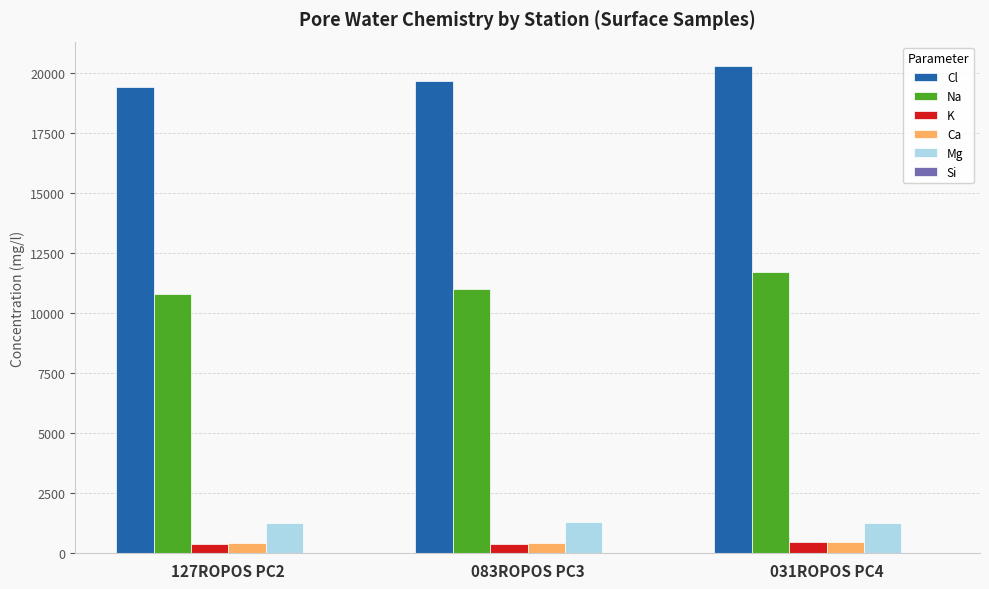

What is the maximum value for Ca?

484.8